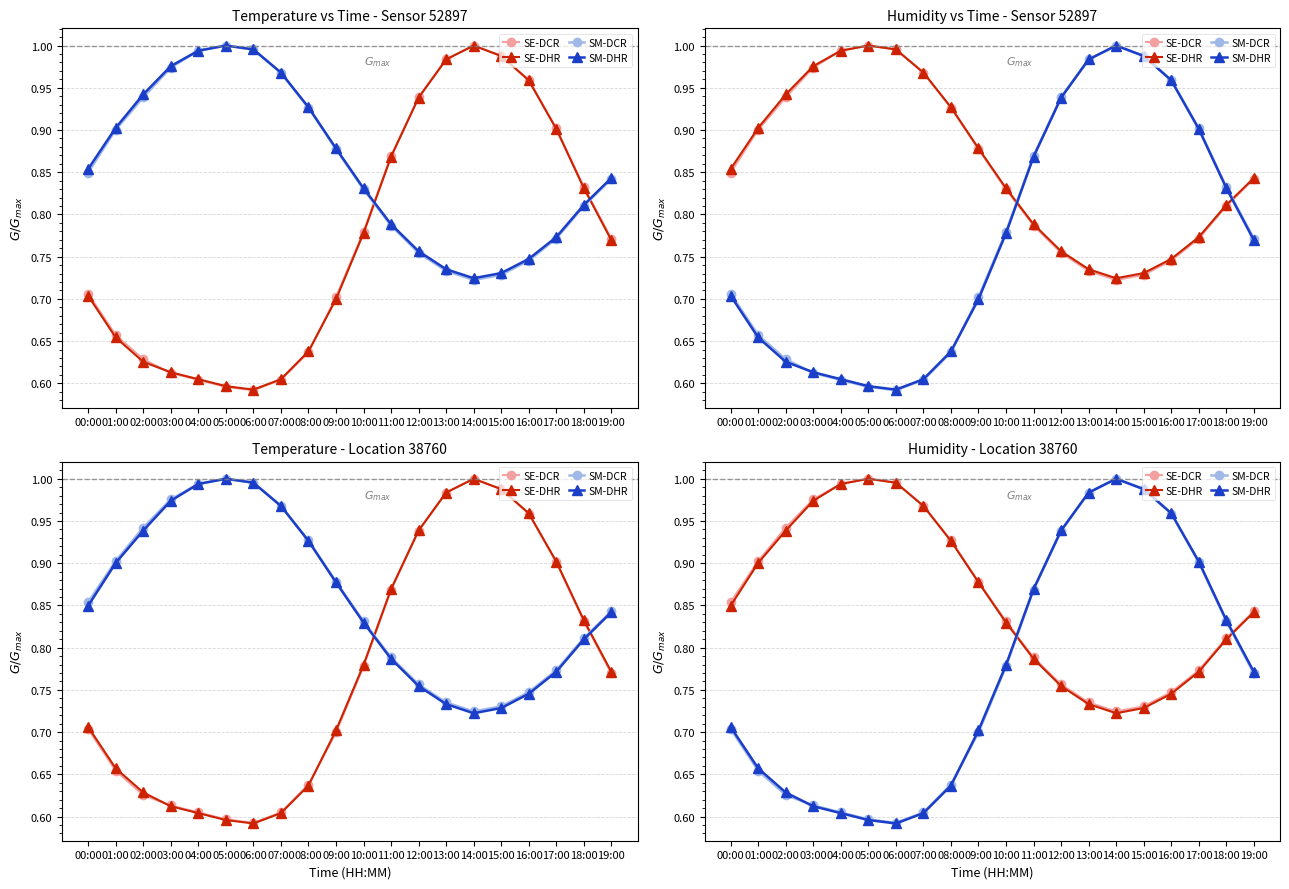

What is the lowest value of the SM-DCR series?

0.6